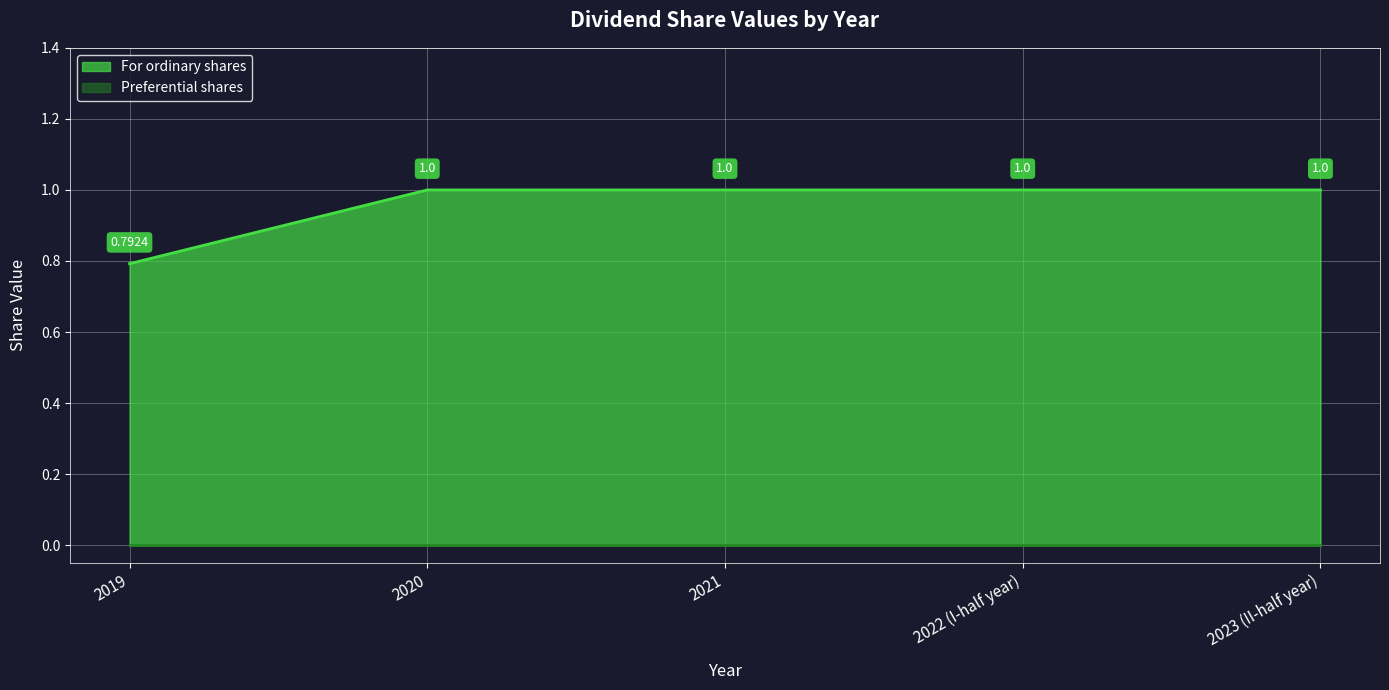

Between 2022 (I-half year) and 2019, which is larger?

2022 (I-half year)